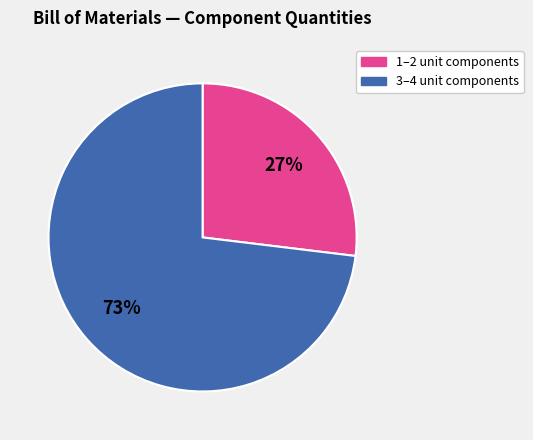

To the nearest percent, what is the average slice percentage?

50%